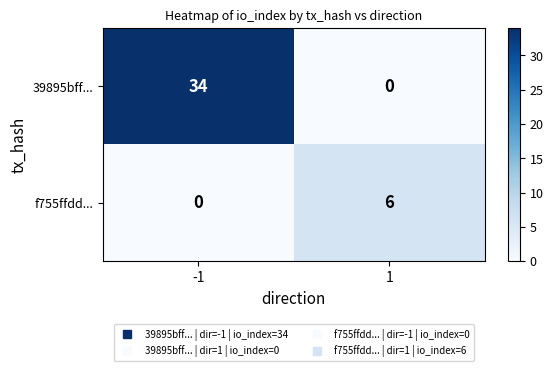

Which series has the largest range (max minus min)?

39895bff...